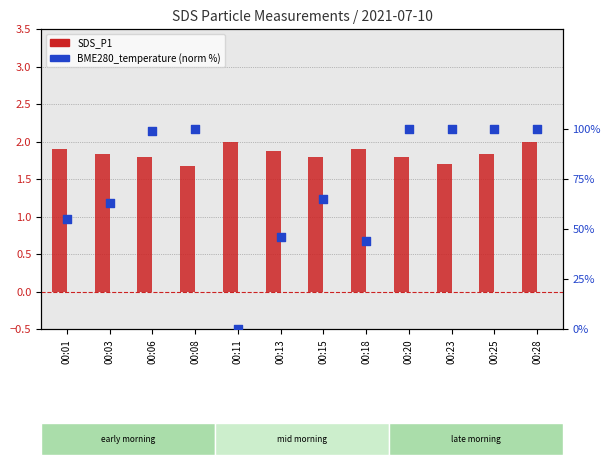

What is the total value across all series at 00:25?

101.8